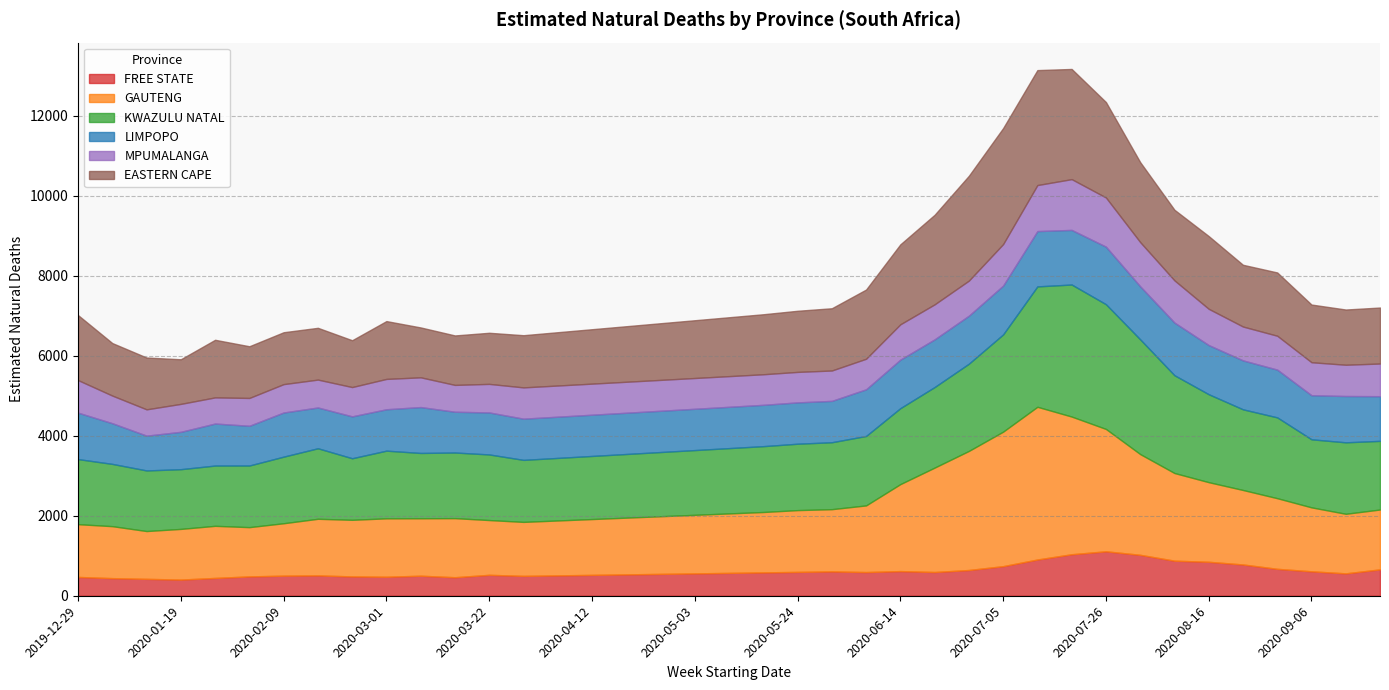

Which series changed the most between 2020-01-12 and 2020-03-29?

LIMPOPO